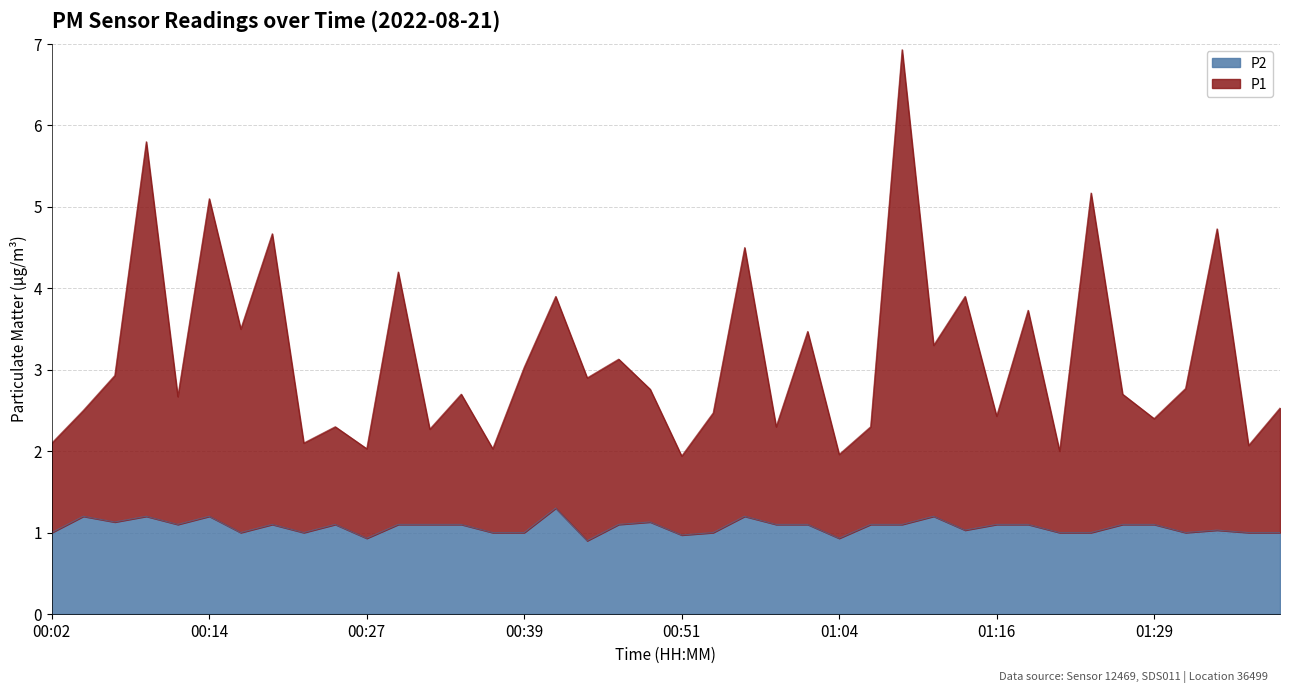

At 00:41, list the series in order from largest to smallest.

P1, P2